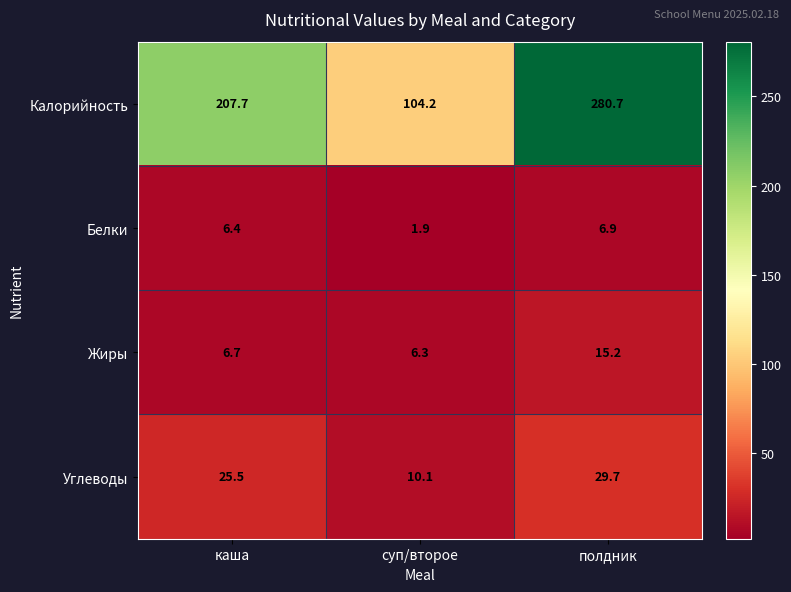

What value does the Жиры series have at каша?

6.7